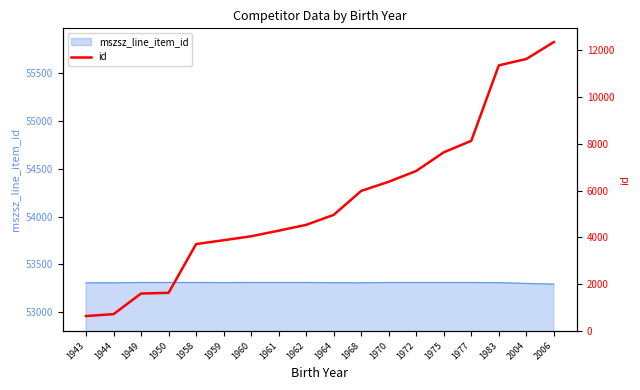

Reading left to right, what are all the values shown in this chart?

1943=637	1944=718	1949=1599	1950=1629	1958=3712	1959=3877	1960=4046	1961=4285	1962=4533	1964=4961	1968=5984	1970=6375	1972=6837	1975=7633	1977=8124	1983=11348	2004=11620	2006=12345